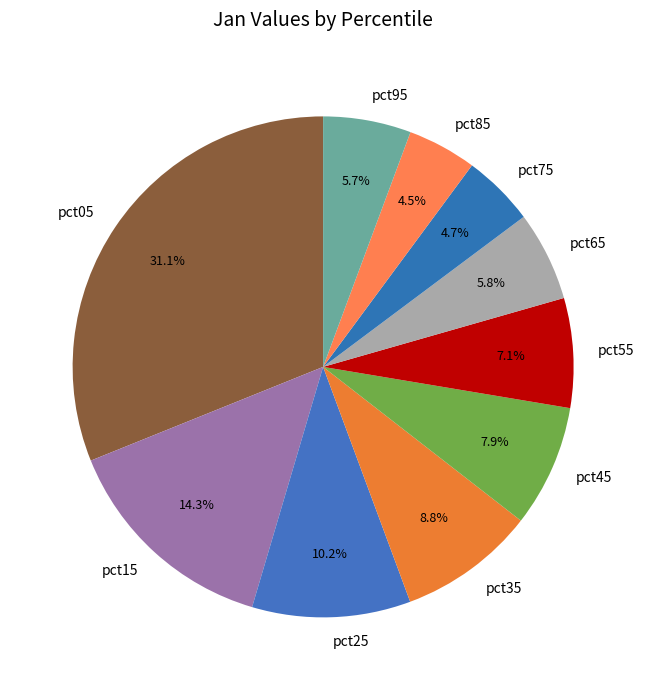

Does pct55 account for over 50% of the chart?

No